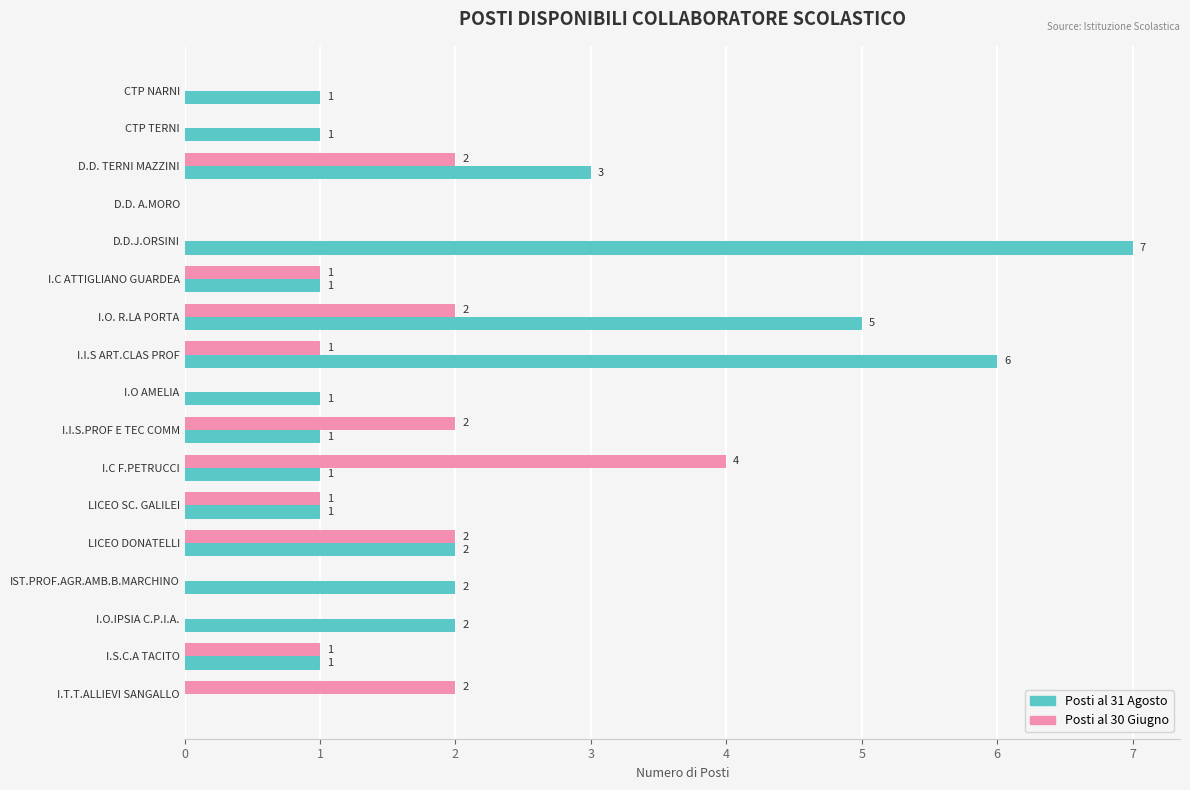

What is the average value of the Posti al 31 Agosto series?

2